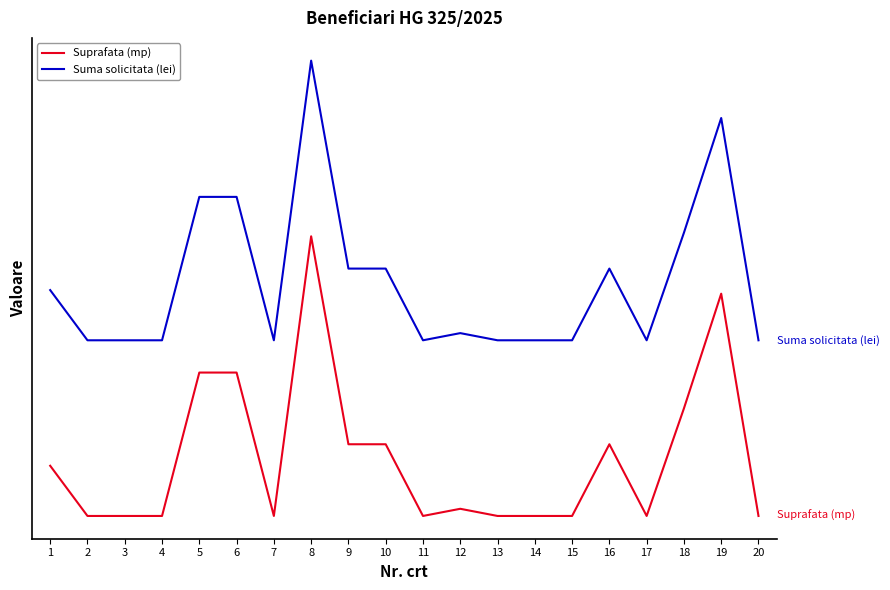

True or false: Suprafata (mp) and Suma solicitata (lei) cross at least once.

False